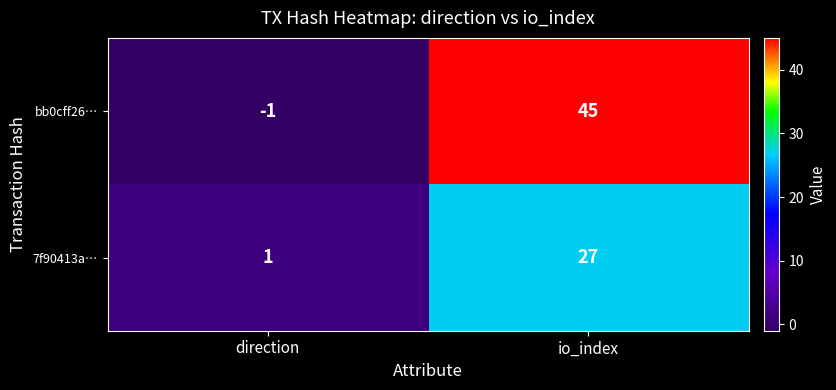

Which category has the lowest value across all series?

direction